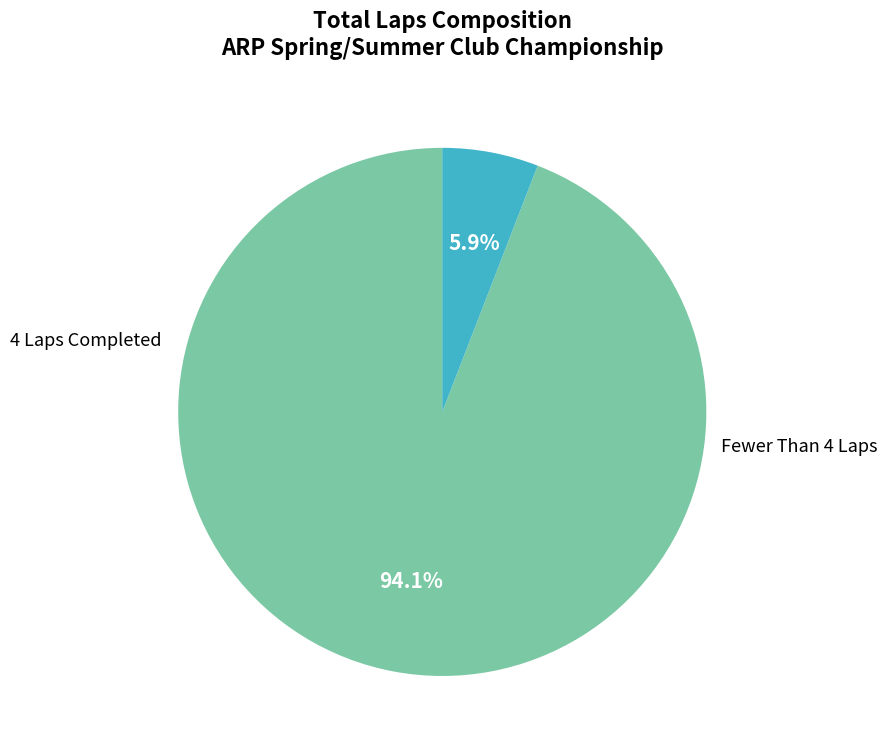

Is there a majority slice in this chart?

Yes